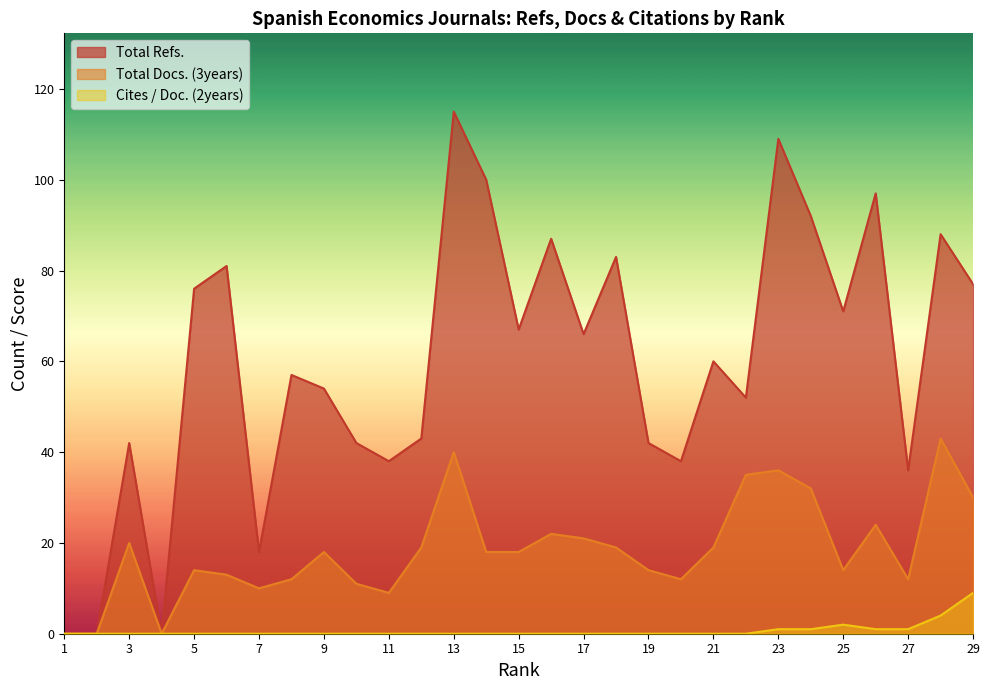

The Cites / Doc. (2years) series shows 0 at 8. True or false?

True